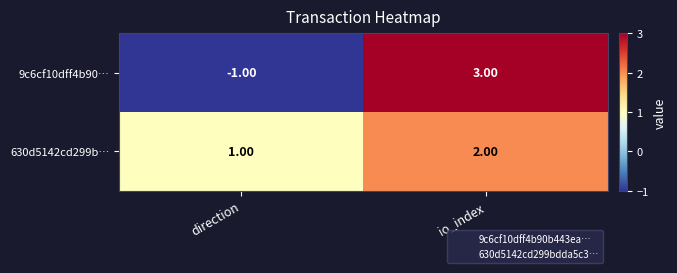

Rank the series by their maximum value, from lowest to highest.

630d5142cd299b…, 9c6cf10dff4b90…